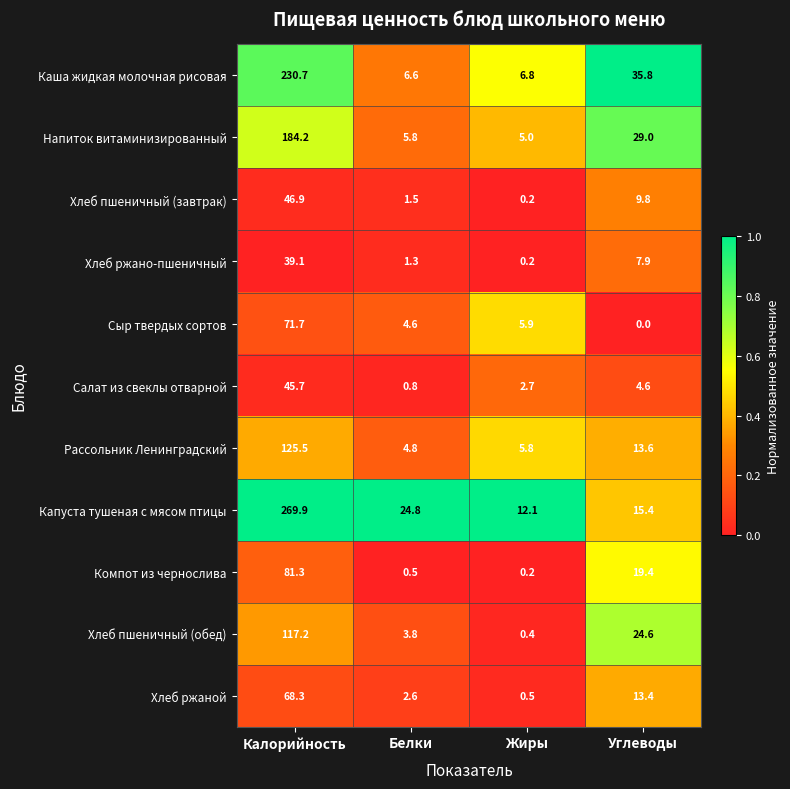

What is the spread (max minus min) of values at Углеводы?

35.8